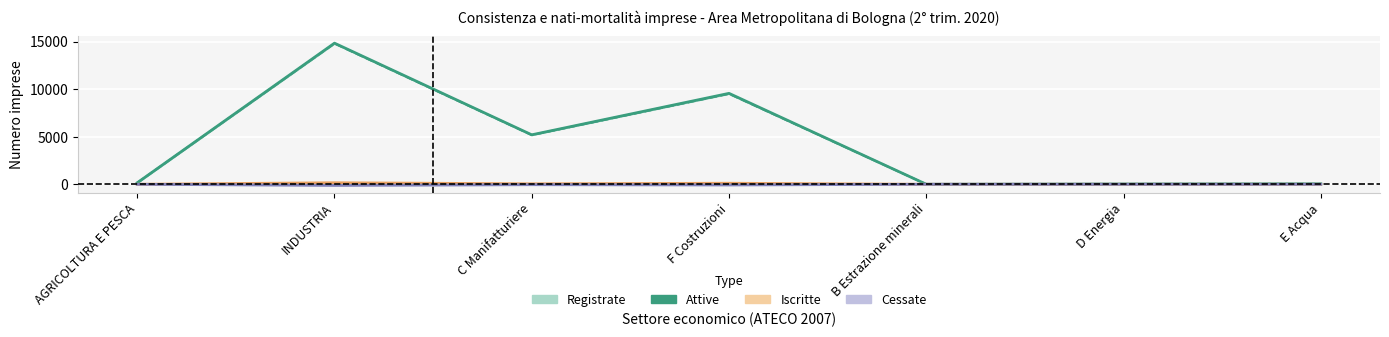

Which has a higher value, E Acqua or F Costruzioni?

F Costruzioni